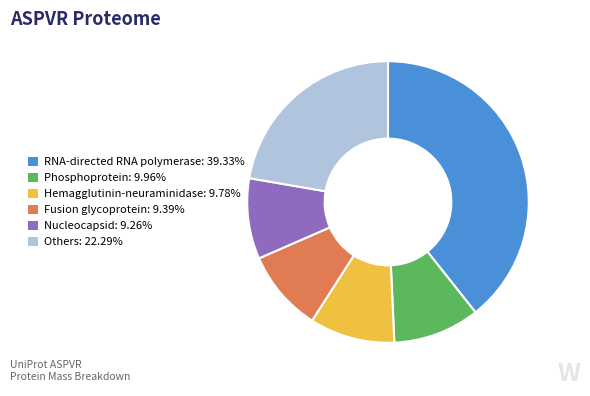

Approximately how many times larger is the value at Nucleocapsid: 9.26% compared to Others: 22.29%?

0.4